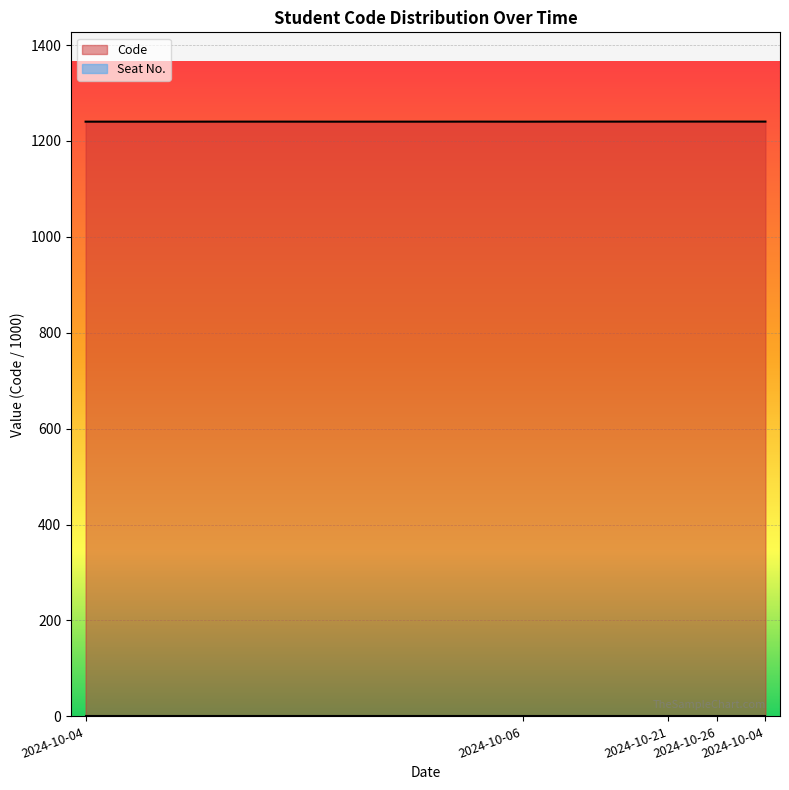

What is the sum of the values at 2024-10-04 and 2024-10-04?

2480.5